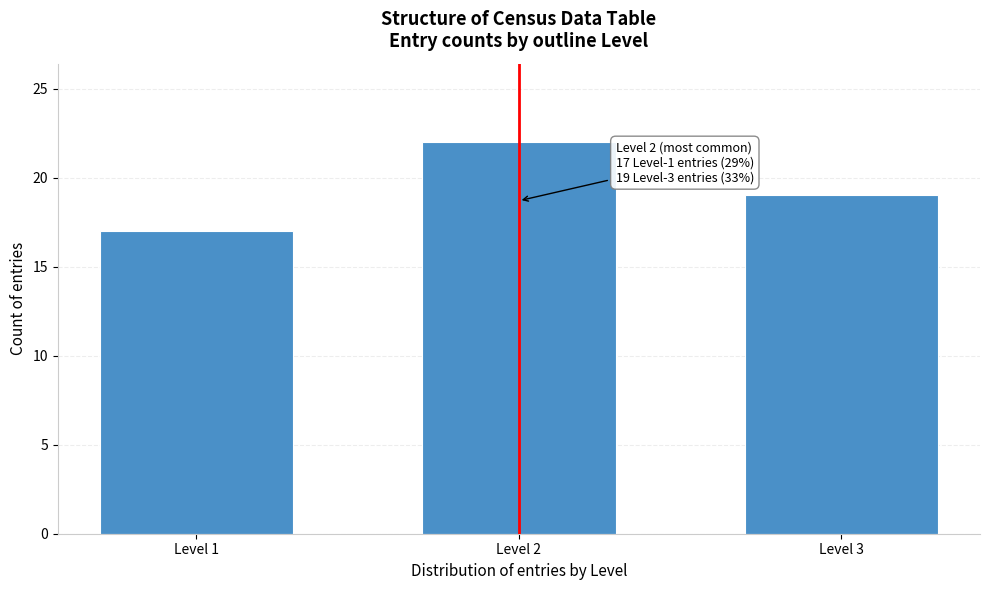

Reading left to right, extract all data points from this chart.

17	22	19